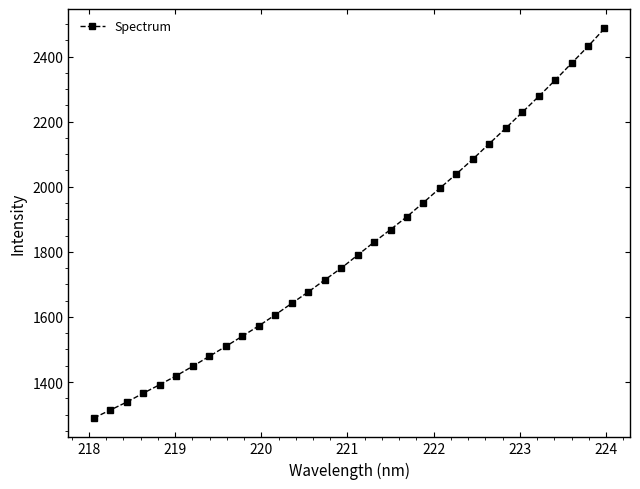

True or false: the data has more than 0 interior local peaks.

False